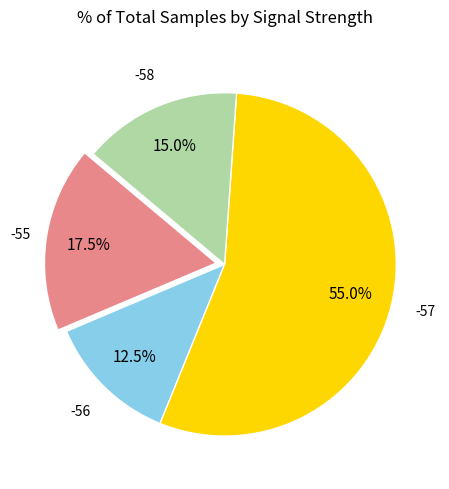

Does any single category account for the majority?

Yes